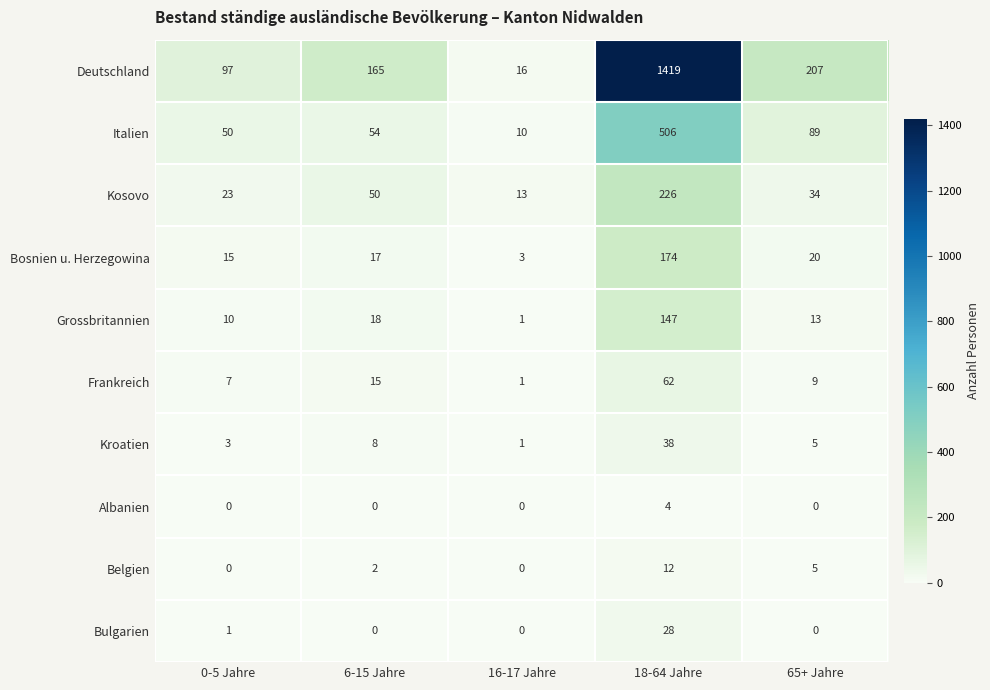

Which series has the largest total across all categories?

Deutschland